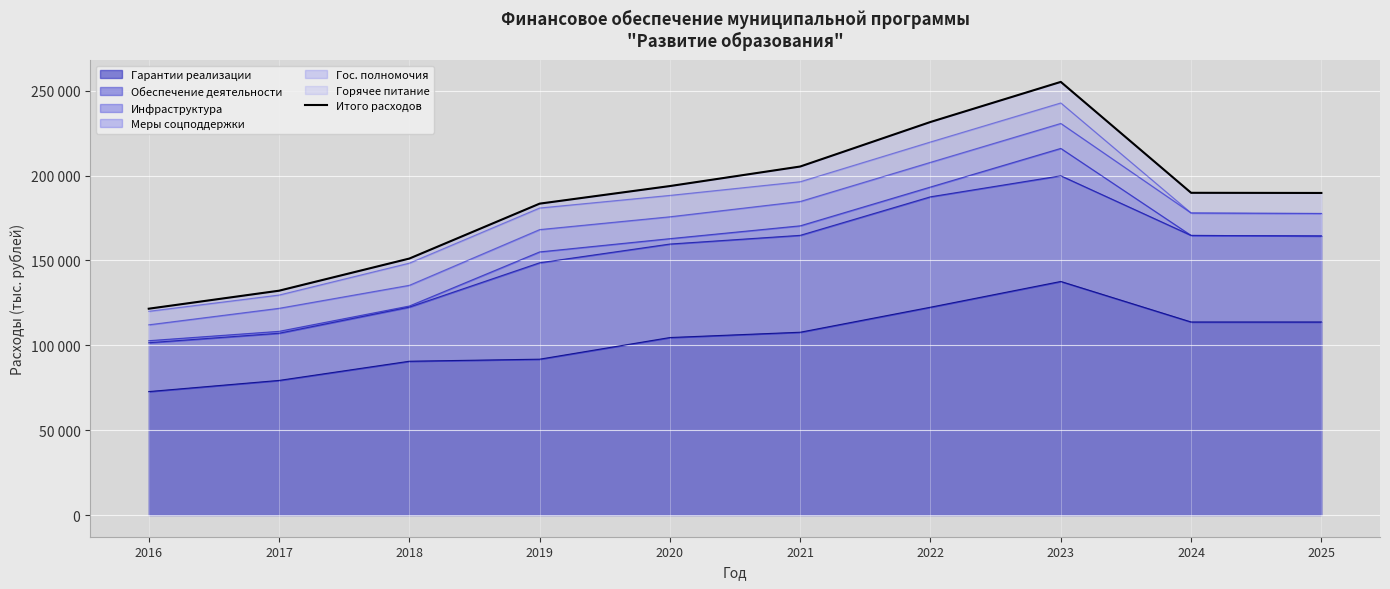

What is the sum of the values at 2023 and 2018?

406295.4